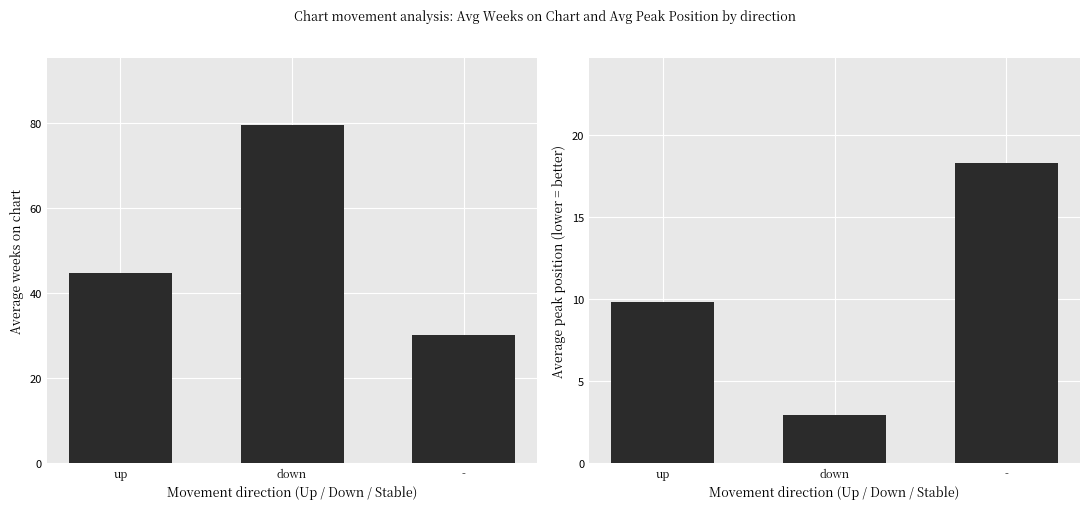

True or false: Avg Weeks on Chart has a value of 79.4 at down.

True